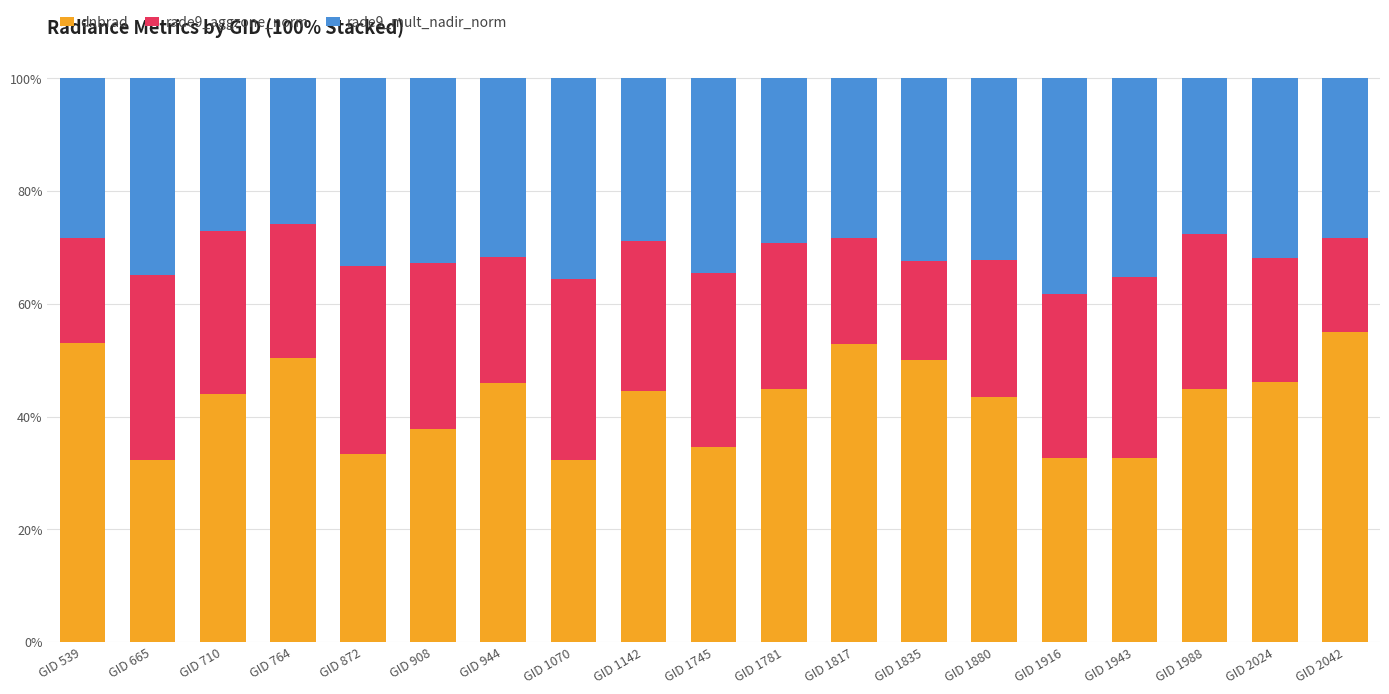

What is the total value across all series at GID 764?

100.0